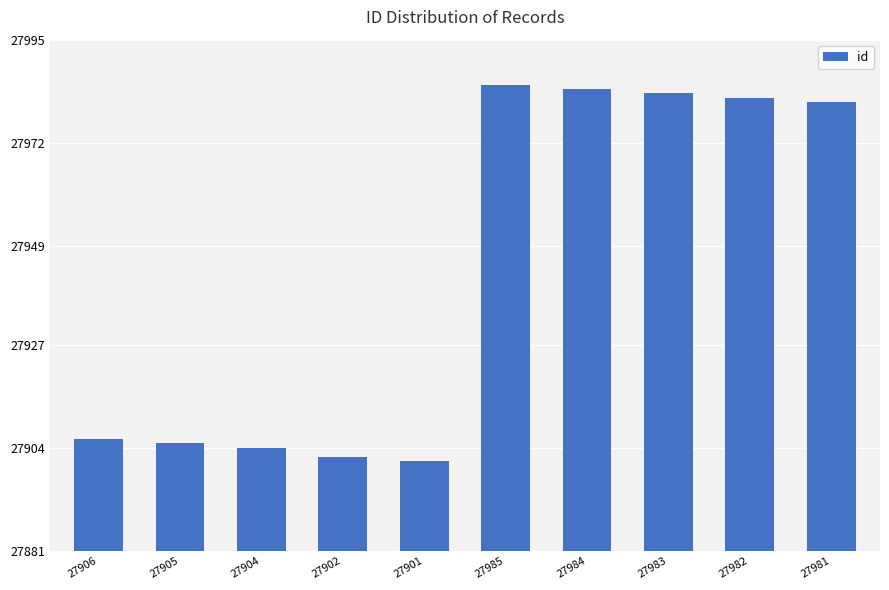

What is the label of the 4th bar from the right?

27984